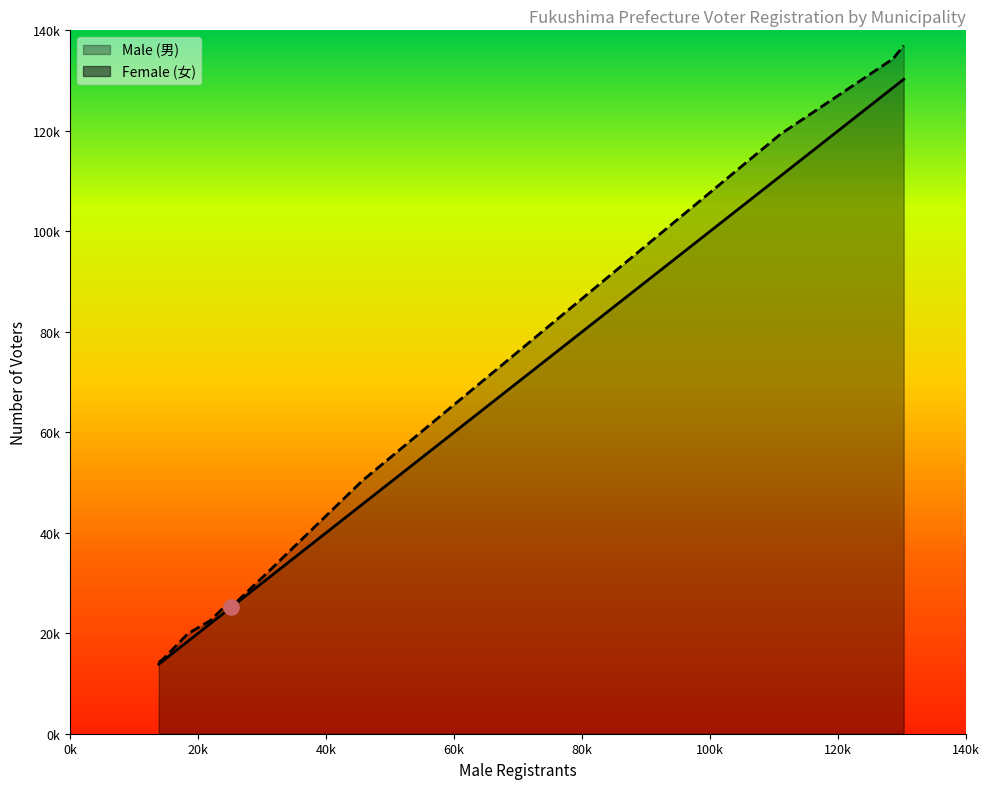

Which series has the largest Y range (max minus min)?

Female (女)